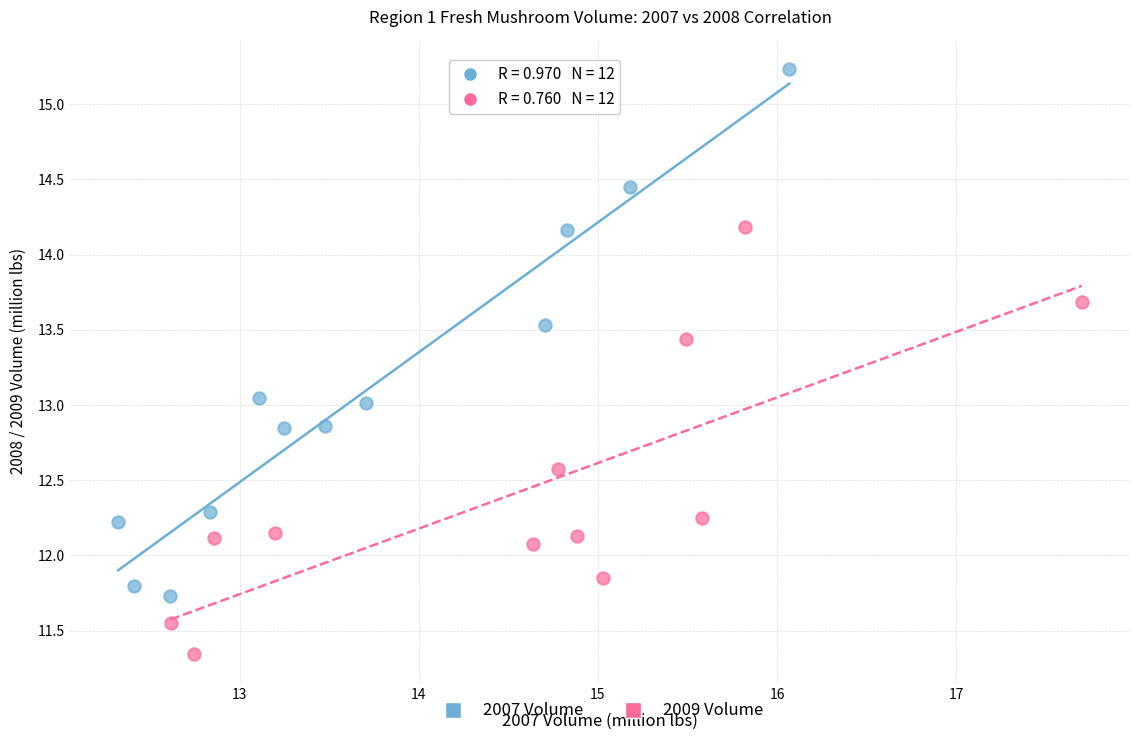

Which series has the largest Y range (max minus min)?

2007 Volume